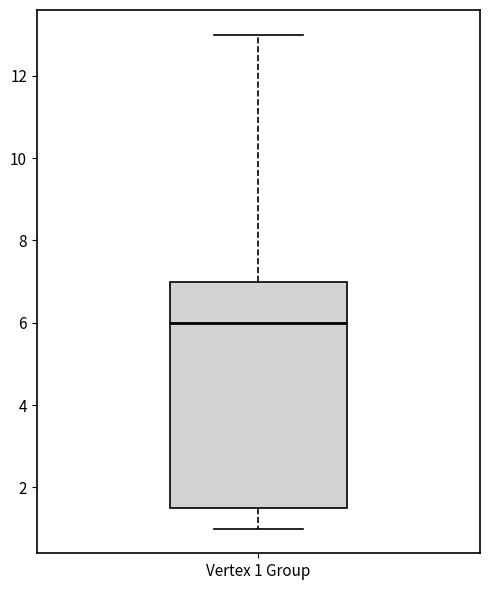

Transcribe this box plot: give where the median line is, the range the box spans, and where the two whiskers end, as read against the y-axis. The values are not printed on the chart, so give them approximately, as read against the axis.

median 6.0, box 1.6 to 7.0, whiskers 1.0 to 13.0